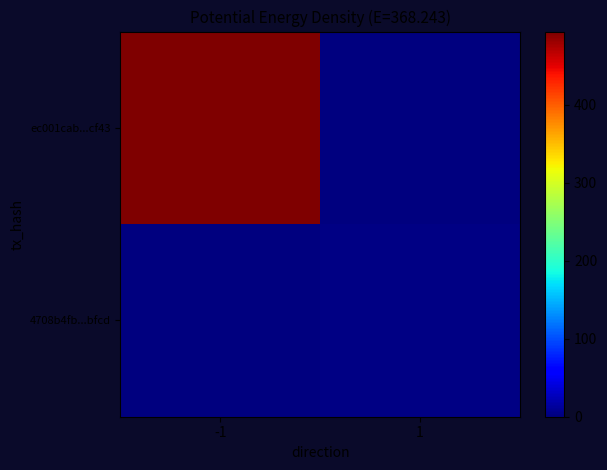

List the series in order of their peak value, lowest first.

4708b4fb...bfcd, ec001cab...cf43